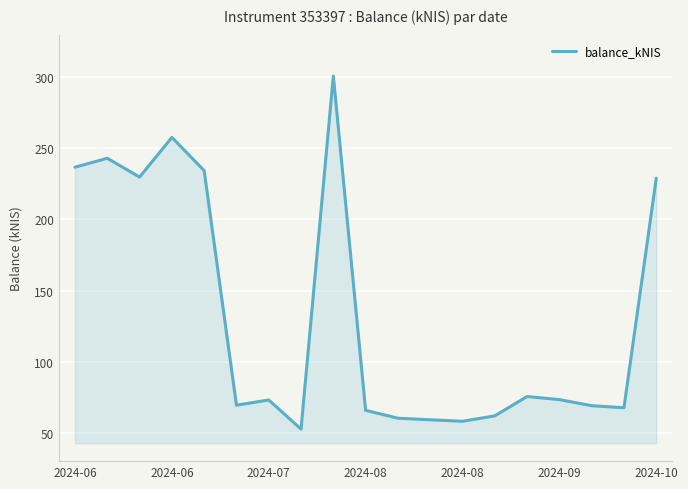

What is the maximum value shown in the chart?

300.9